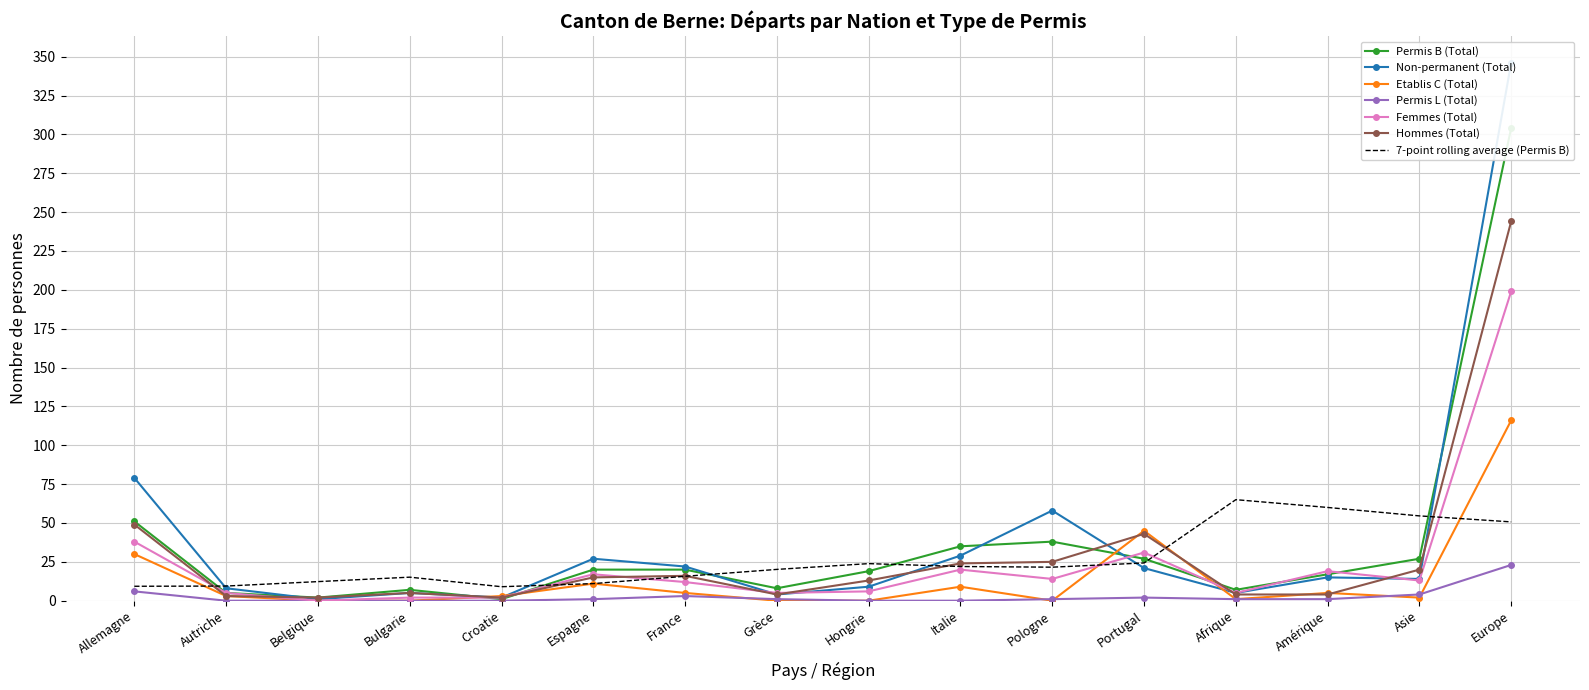

Where is the first local maximum for Permis L (Total)?

France